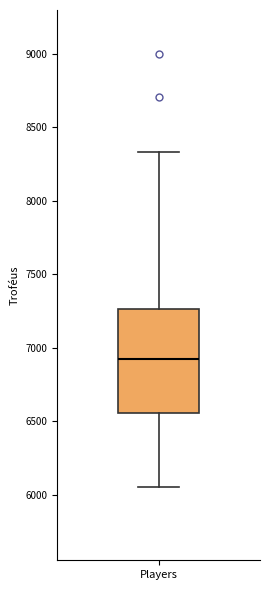

Transcribe this box plot: give where the median line is, the range the box spans, and where the two whiskers end, as read against the y-axis. The values are not printed on the chart, so give them approximately, as read against the axis.

median 6900, box 6550 to 7250, whiskers 6050 to 8350